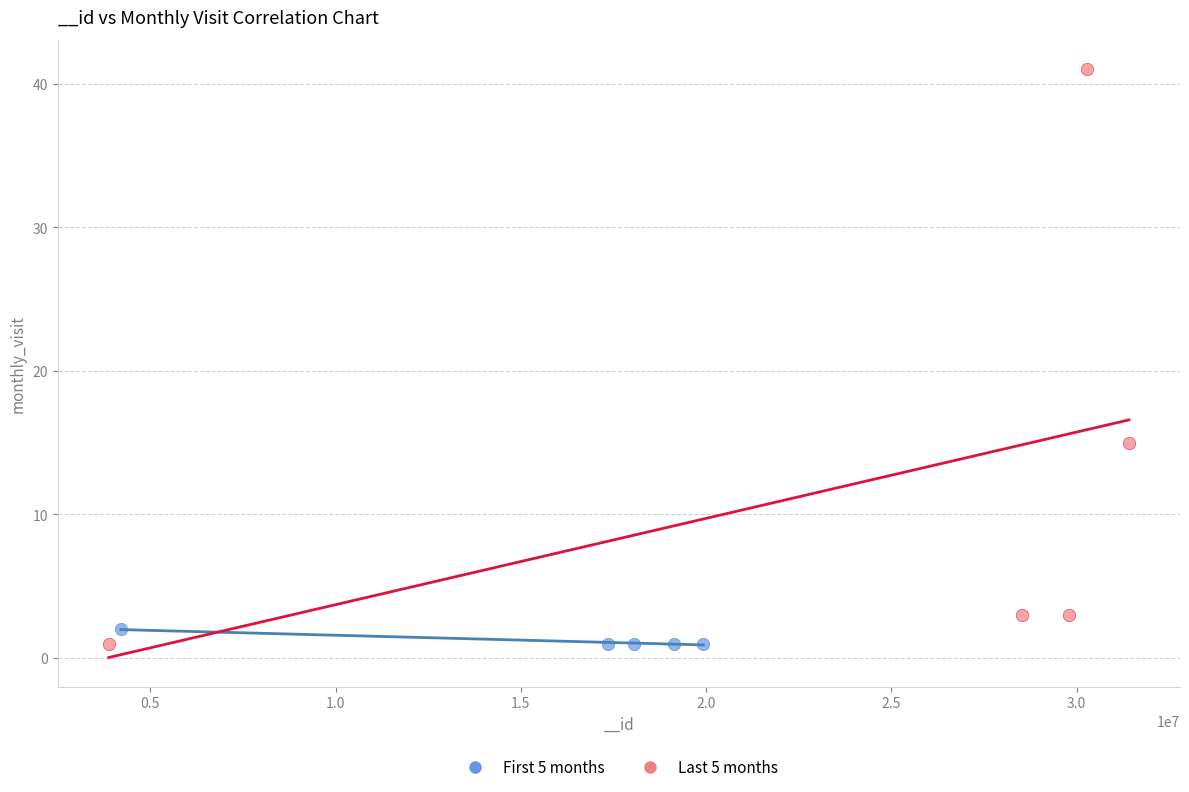

Which series has the widest spread of Y values?

Last 5 months